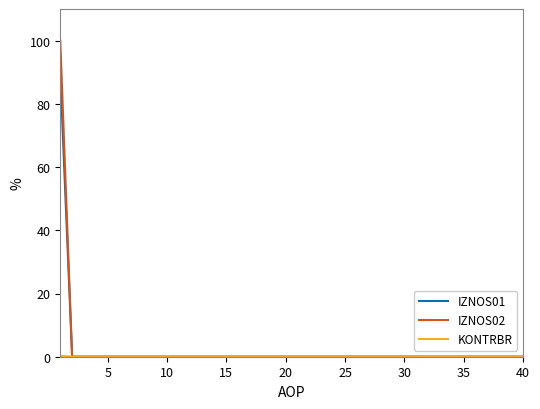

Does the chart display data point markers on the line(s)?

No